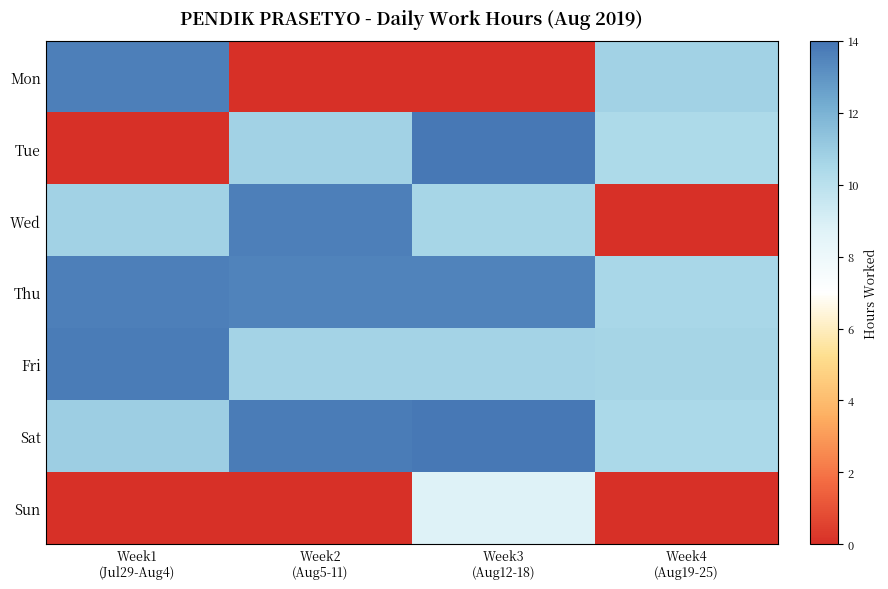

Reading right to left, extract all data points from this chart.

Mon: Week4
(Aug19-25)=10.8	Week3
(Aug12-18)=0.0	Week2
(Aug5-11)=0.0	Week1
(Jul29-Aug4)=13.6
Tue: Week4
(Aug19-25)=10.4	Week3
(Aug12-18)=13.9	Week2
(Aug5-11)=10.7	Week1
(Jul29-Aug4)=0.0
Wed: Week4
(Aug19-25)=0.0	Week3
(Aug12-18)=10.6	Week2
(Aug5-11)=13.6	Week1
(Jul29-Aug4)=10.7
Thu: Week4
(Aug19-25)=10.5	Week3
(Aug12-18)=13.5	Week2
(Aug5-11)=13.5	Week1
(Jul29-Aug4)=13.7
Fri: Week4
(Aug19-25)=10.6	Week3
(Aug12-18)=10.7	Week2
(Aug5-11)=10.7	Week1
(Jul29-Aug4)=13.8
Sat: Week4
(Aug19-25)=10.5	Week3
(Aug12-18)=13.9	Week2
(Aug5-11)=13.8	Week1
(Jul29-Aug4)=10.9
Sun: Week4
(Aug19-25)=0.0	Week3
(Aug12-18)=8.8	Week2
(Aug5-11)=0.0	Week1
(Jul29-Aug4)=0.0